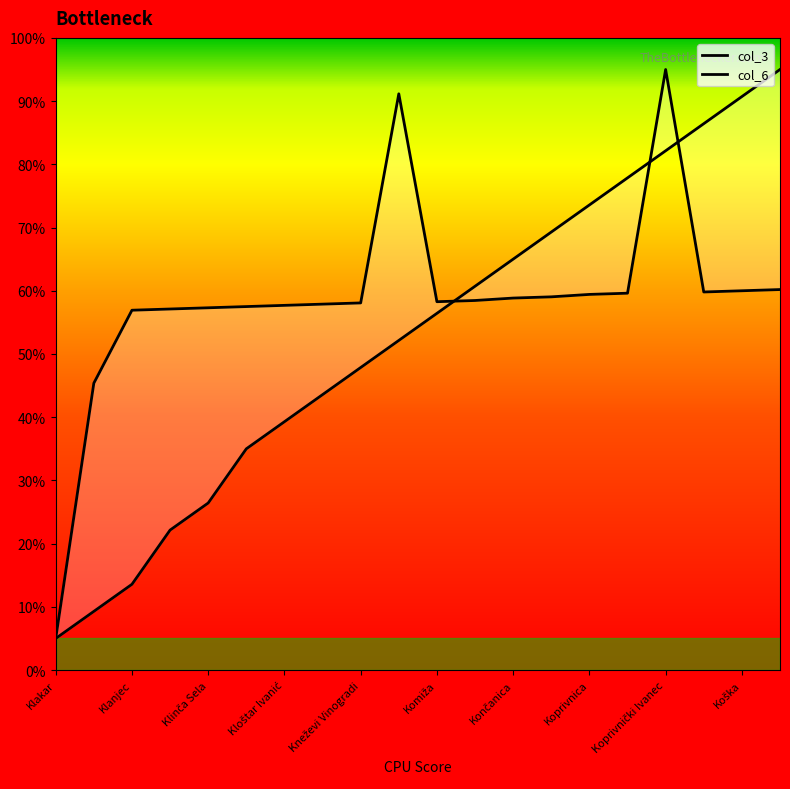

What are all the series names shown in the legend?

col_3, col_6